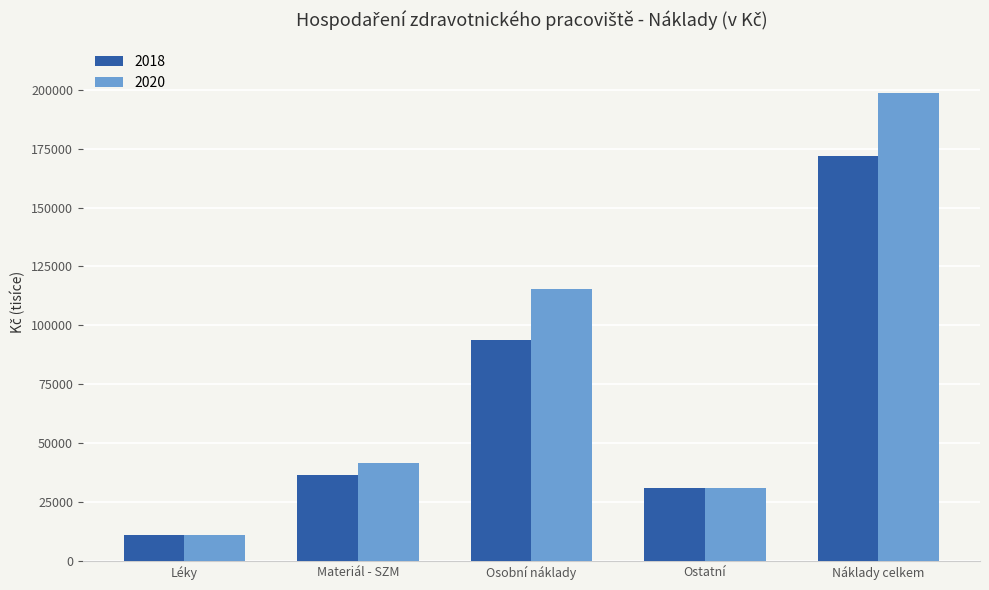

What is the difference between the highest and lowest values at Materiál - SZM?

5090.8